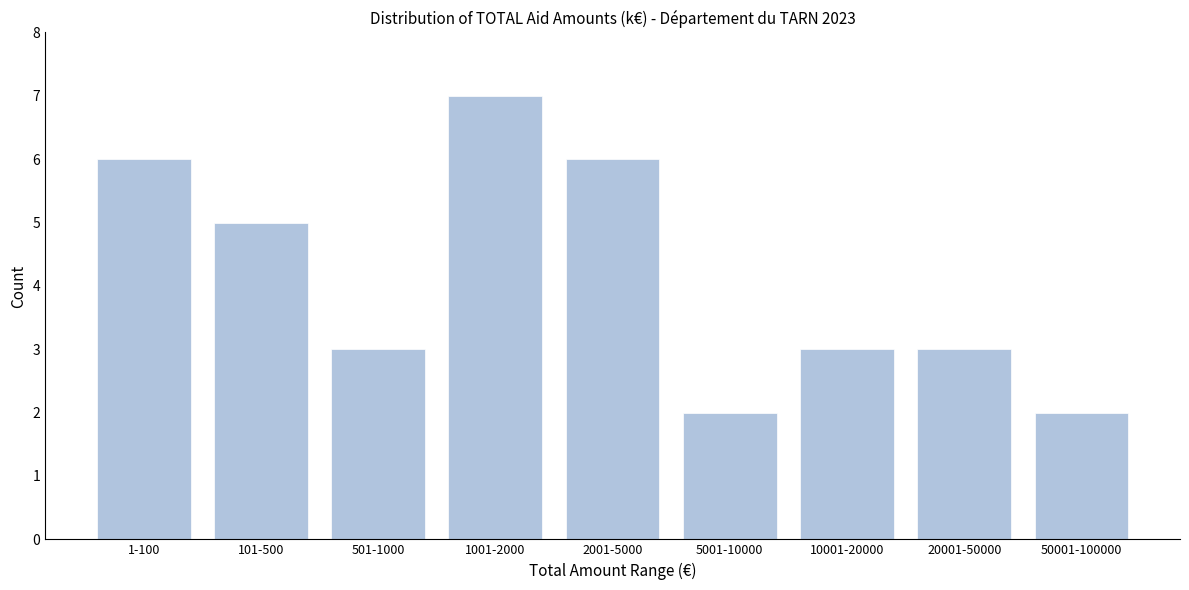

Reading left to right, extract all data points from this chart.

1-100=6	101-500=5	501-1000=3	1001-2000=7	2001-5000=6	5001-10000=2	10001-20000=3	20001-50000=3	50001-100000=2